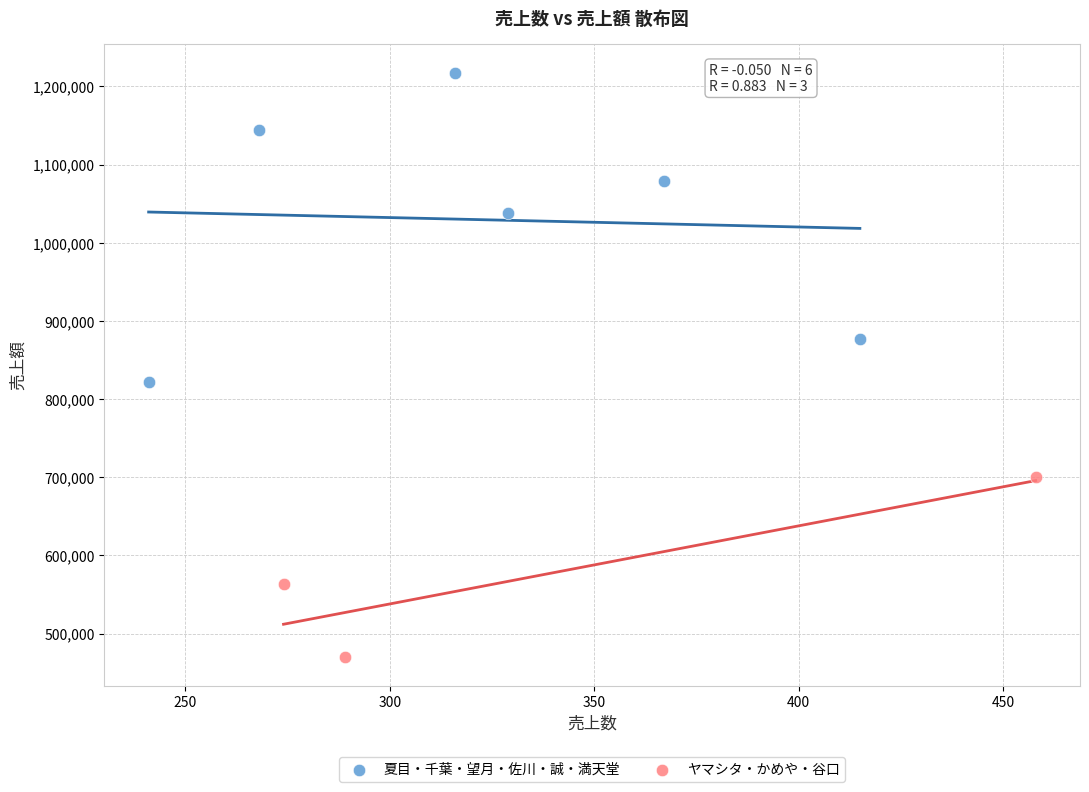

Which series reaches the maximum Y coordinate?

夏目・千葉・望月・佐川・誠・満天堂